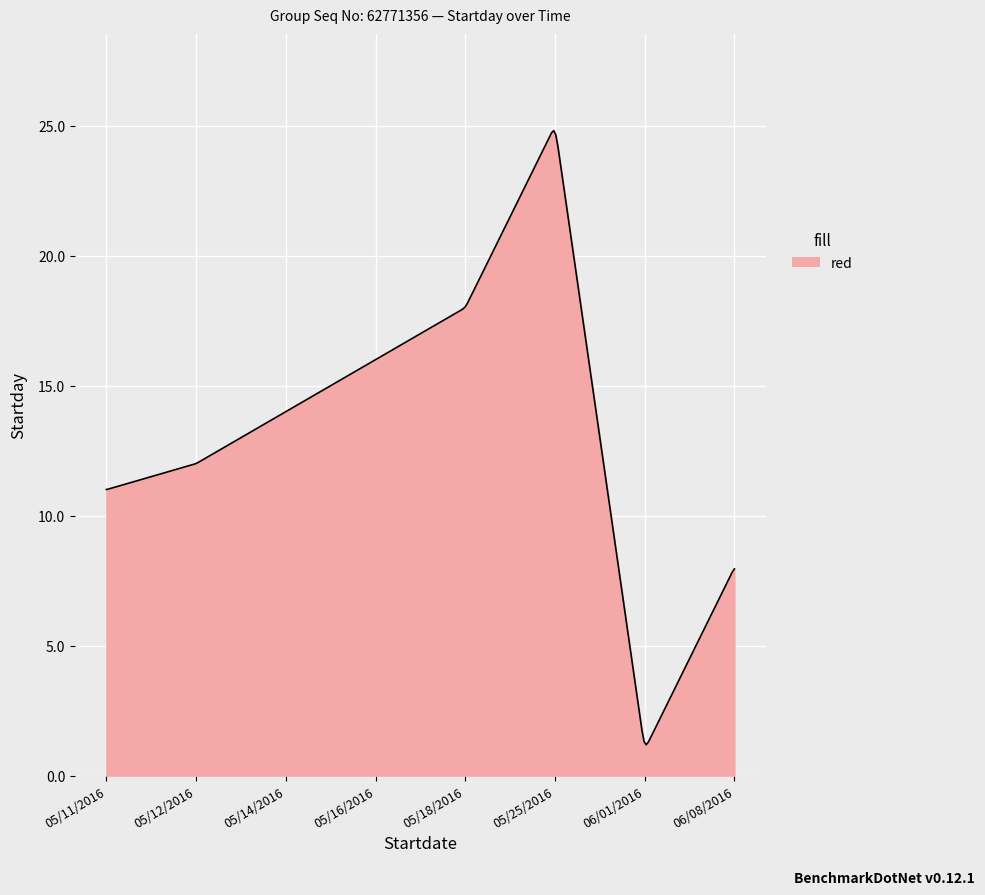

What is the maximum value shown in the chart?

24.8